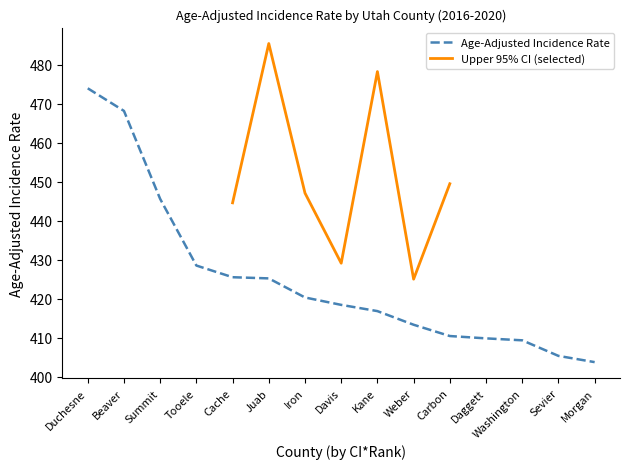

How many values are below 418?

7